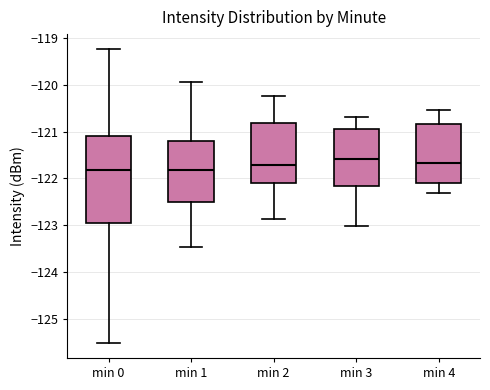

Where does the lower whisker of the box for min 2 end on the y-axis? The values are not printed on the chart, so give them approximately, as read against the axis.

-122.9